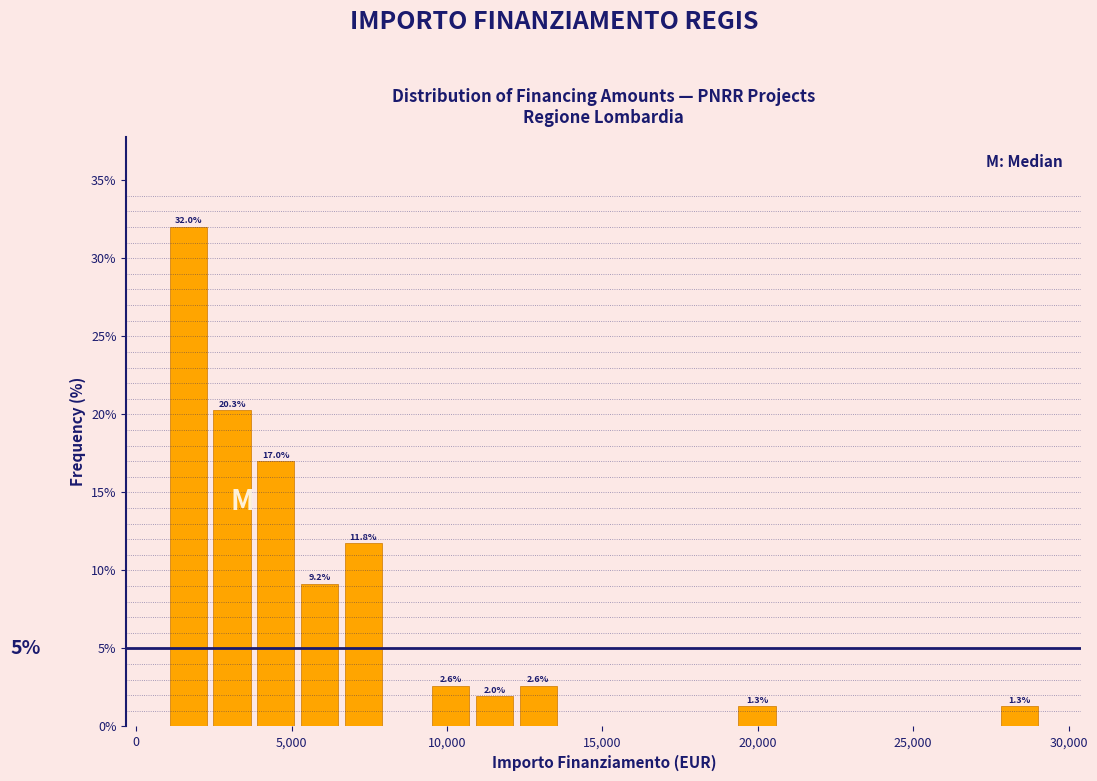

Around what value on the x-axis is the tallest bar? Give the approximate position of its centre, as read against the axis.

1500